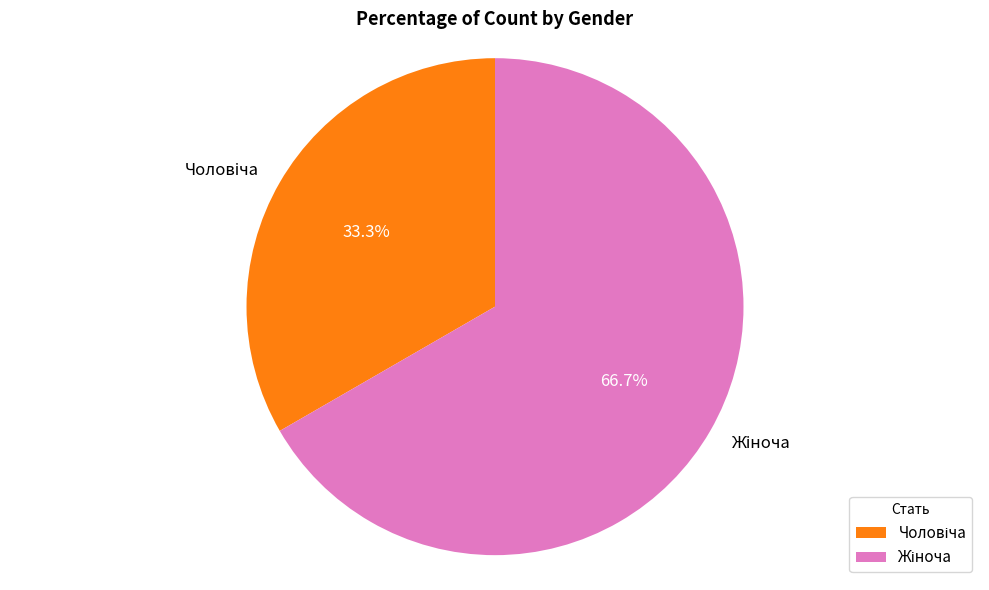

Is there a majority slice in this chart?

Yes